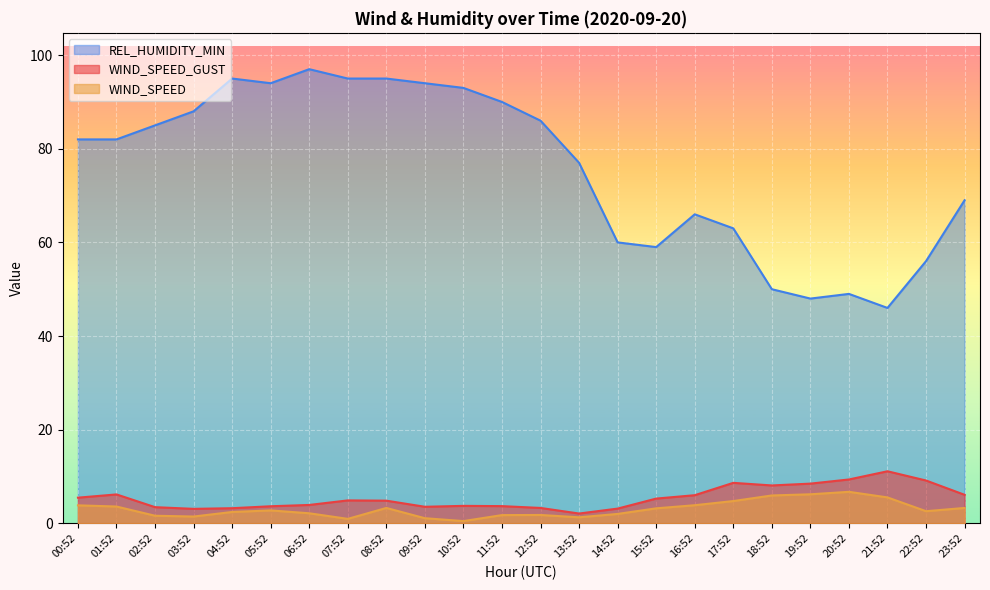

What is the maximum value for REL_HUMIDITY_MIN?

97.0